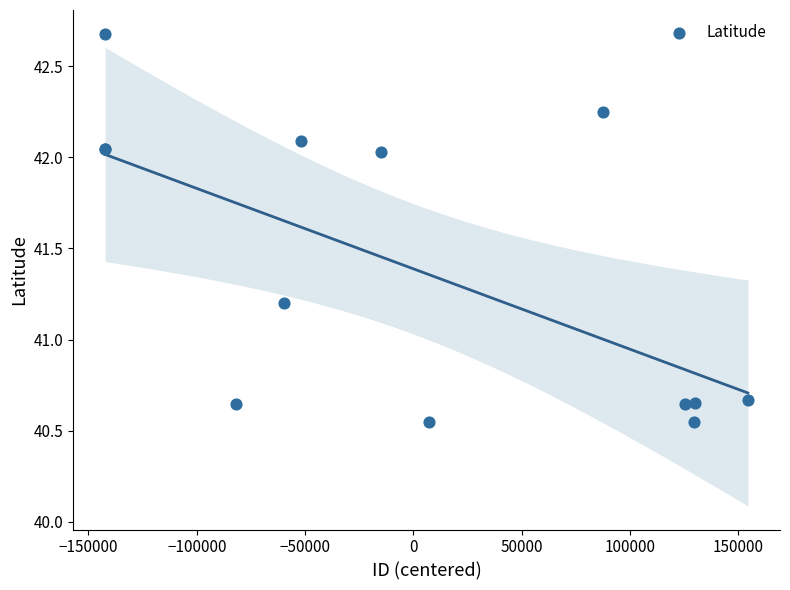

What Y value in the scatter plot is closest to 41?

41.2